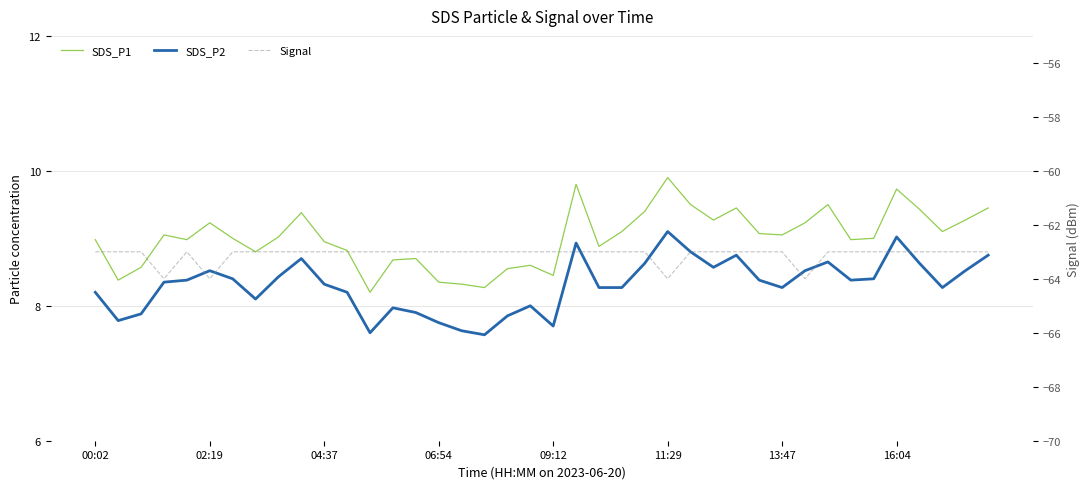

How many lines are shown in the chart?

3